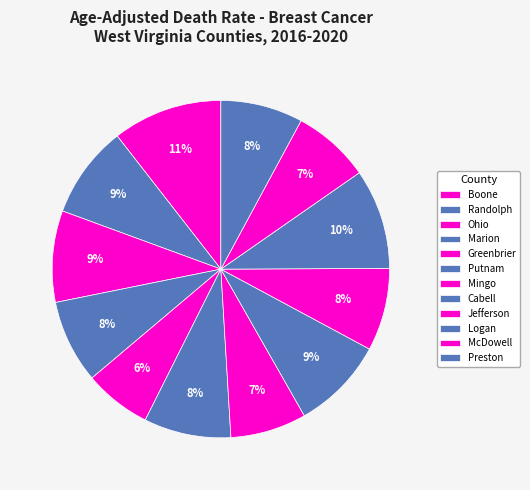

How many slices are in this pie chart?

12